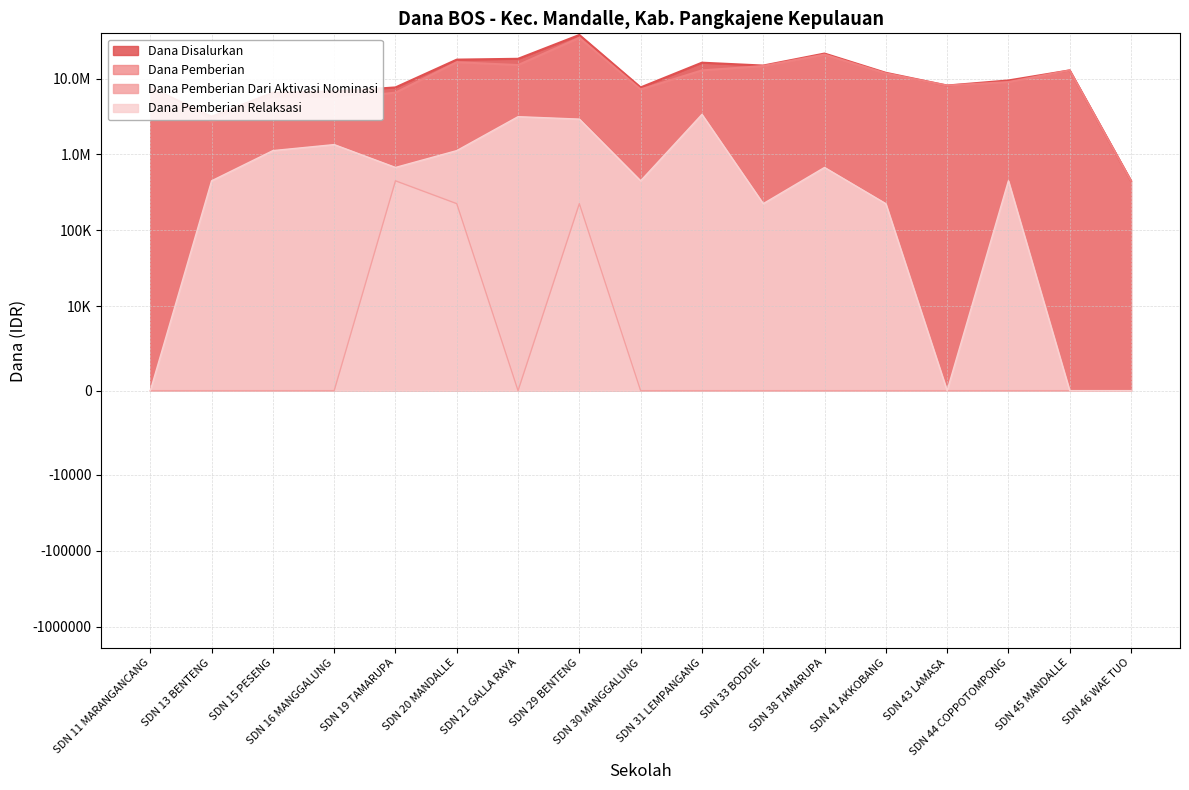

What are all the series names shown in the legend?

Dana Disalurkan, Dana Pemberian, Dana Pemberian Dari Aktivasi Nominasi, Dana Pemberian Relaksasi